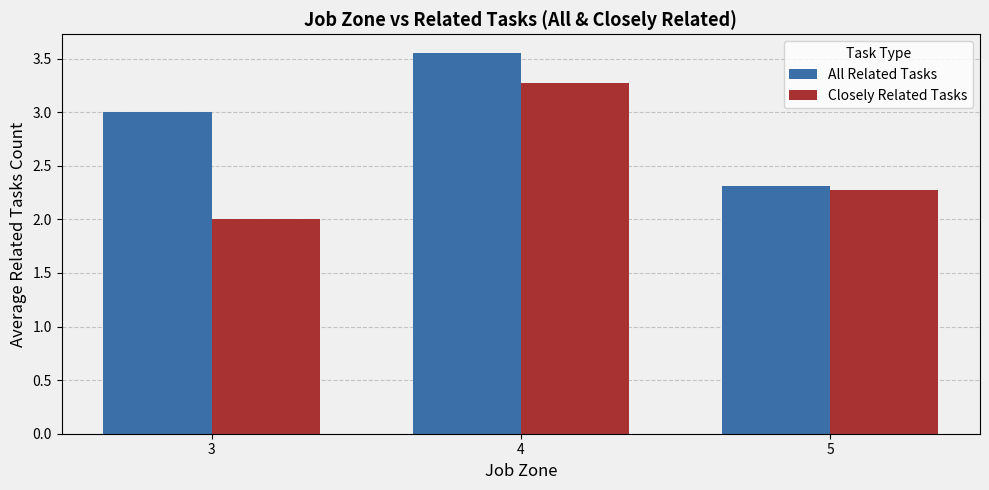

What is the sum of all All Related Tasks values?

8.9